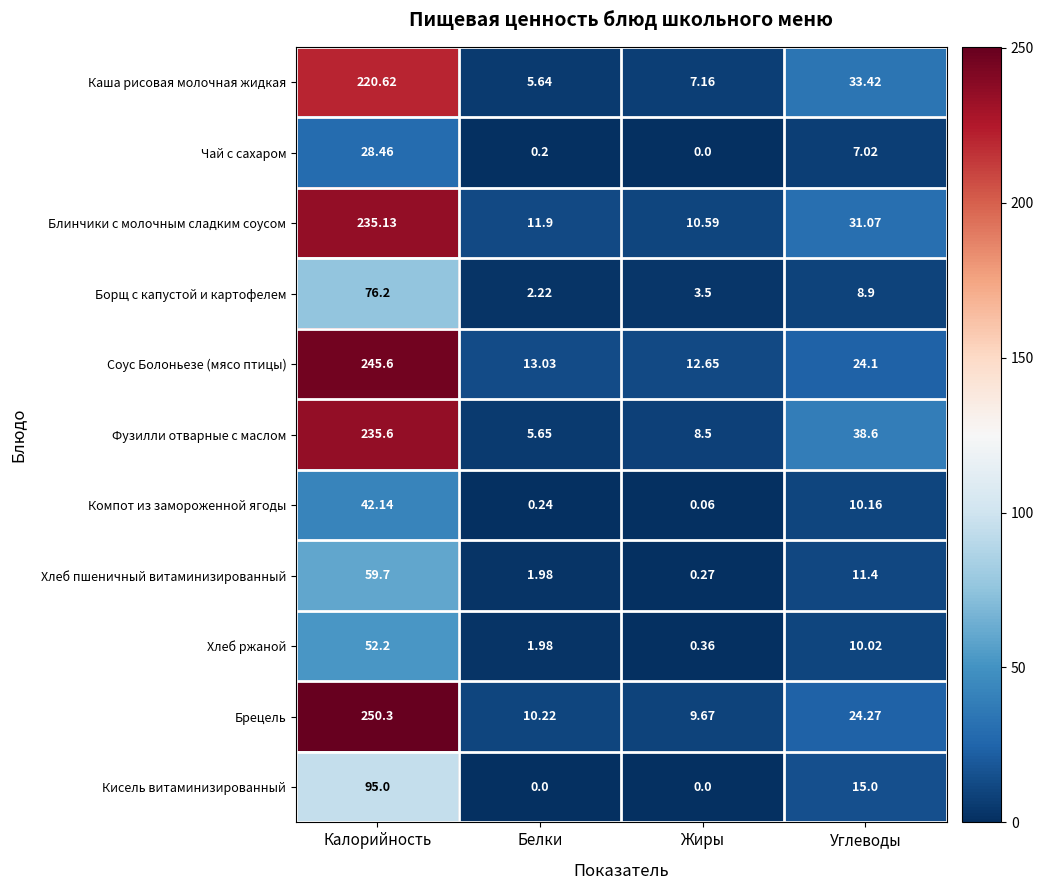

Where is Хлеб ржаной nearest to the value 26?

Углеводы